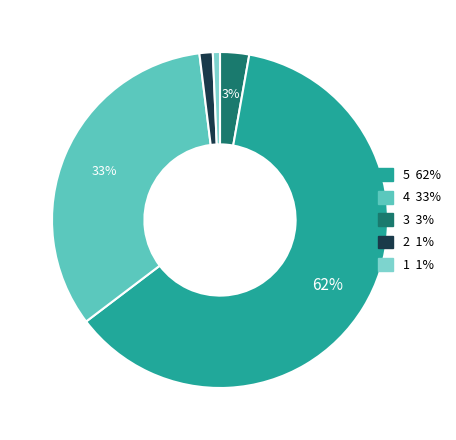

To the nearest percent, what is the difference between the largest and smallest slice percentages?

61%